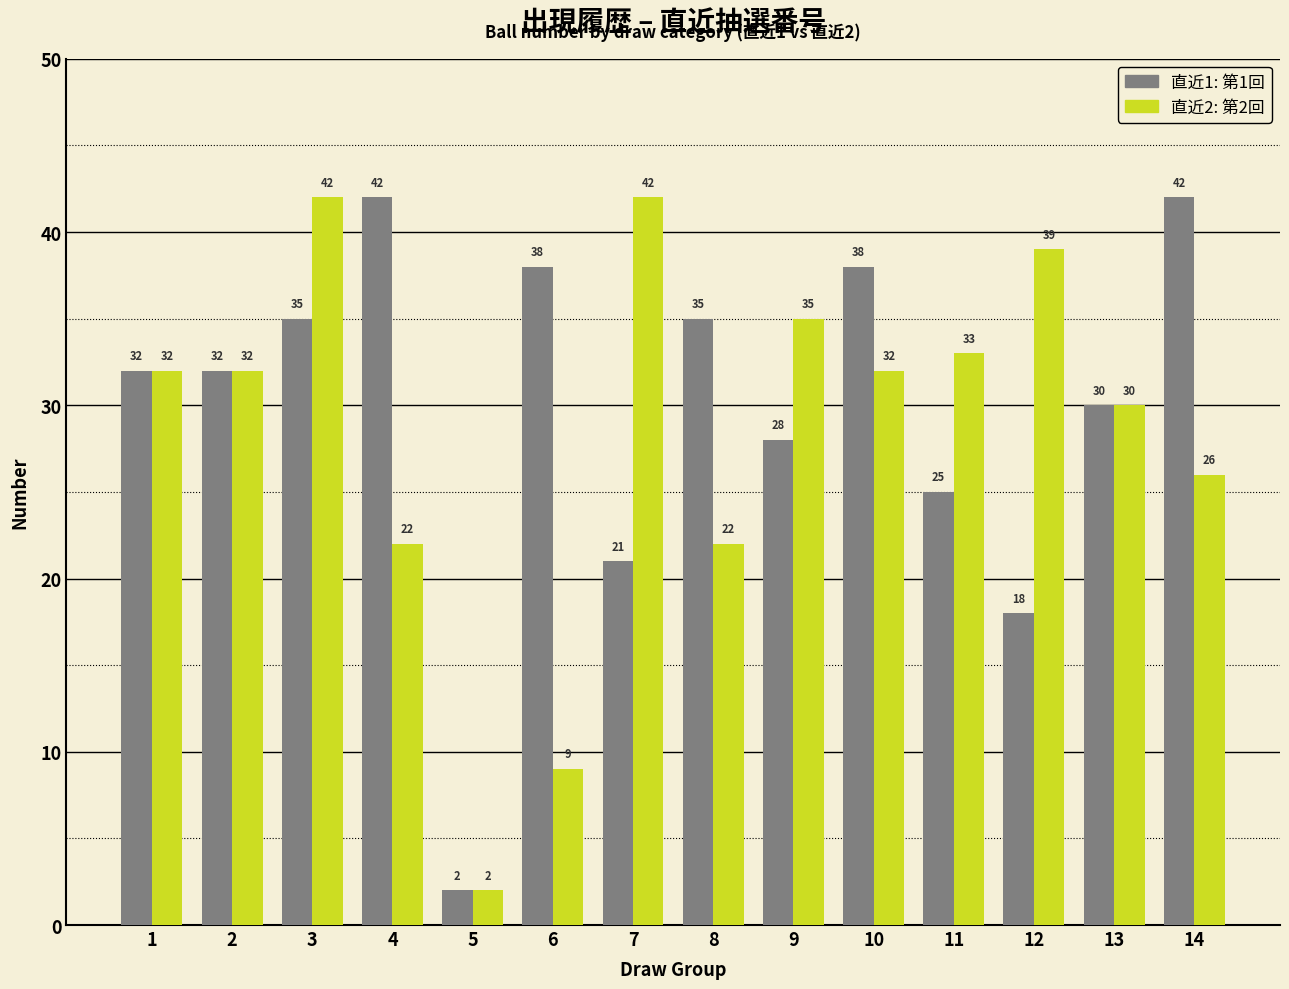

At which category is the sum across all series the highest?

3